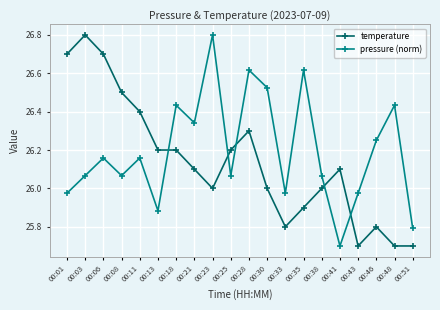

Is it true that temperature equals 10.1 at 00:51?

False